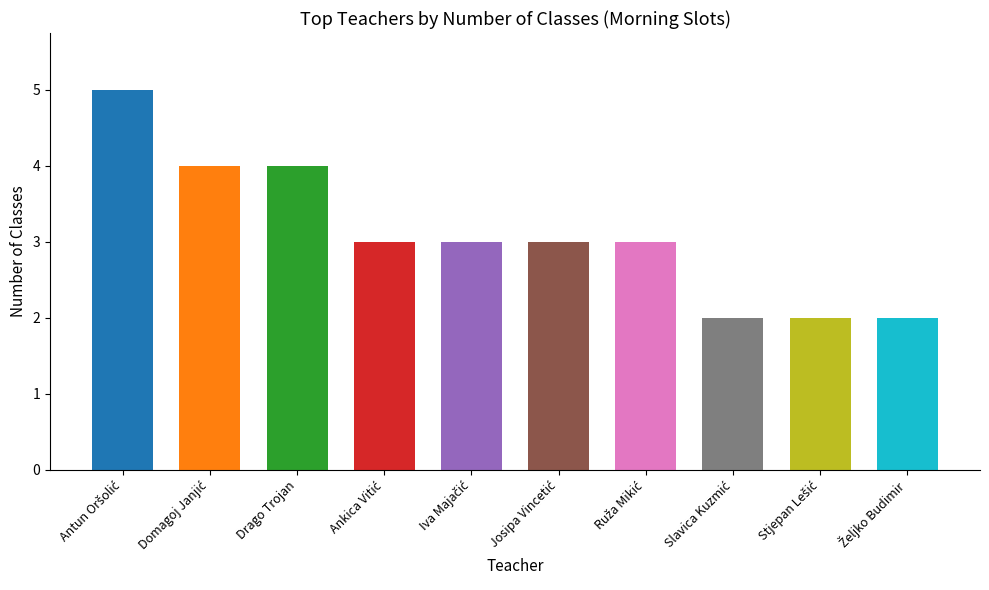

True or false: the data shows 3 at Ankica Vitić.

True